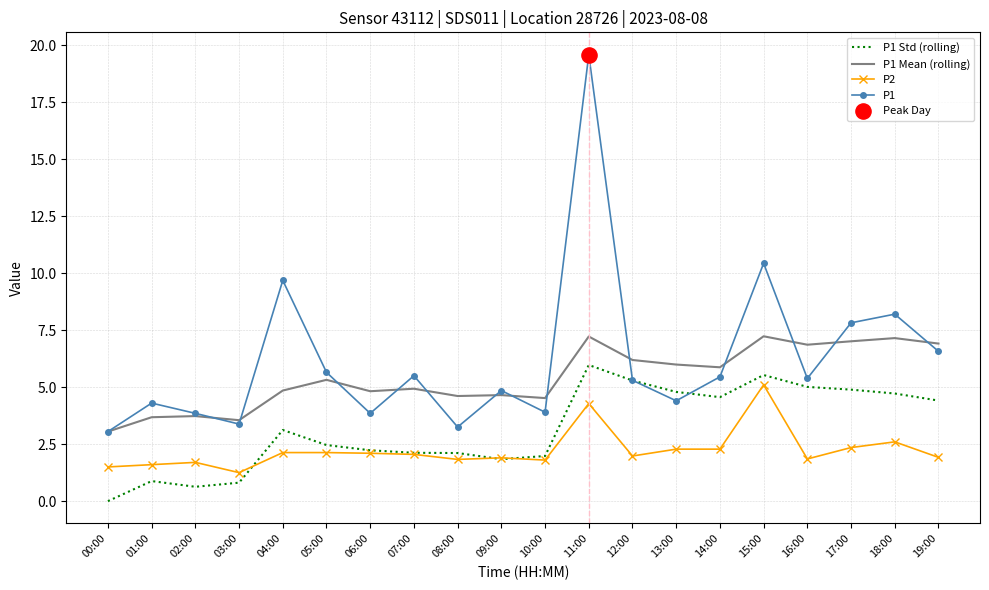

Is the value of P2 at 01:00 greater than the value of P1 Mean (rolling) at 15:00?

No